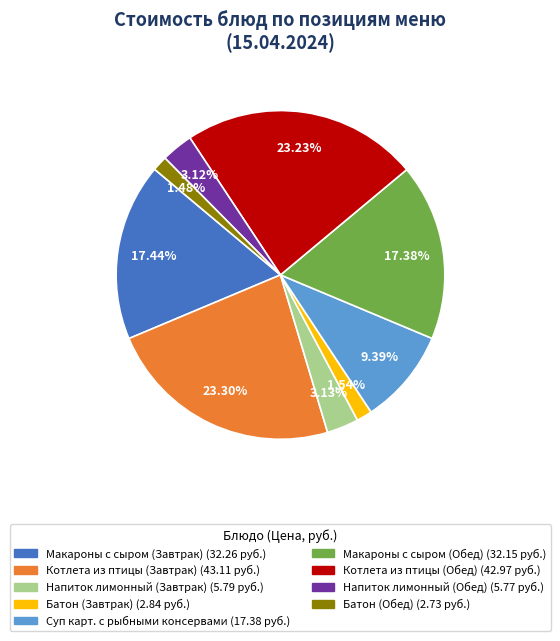

Count the number of slices in the pie.

9